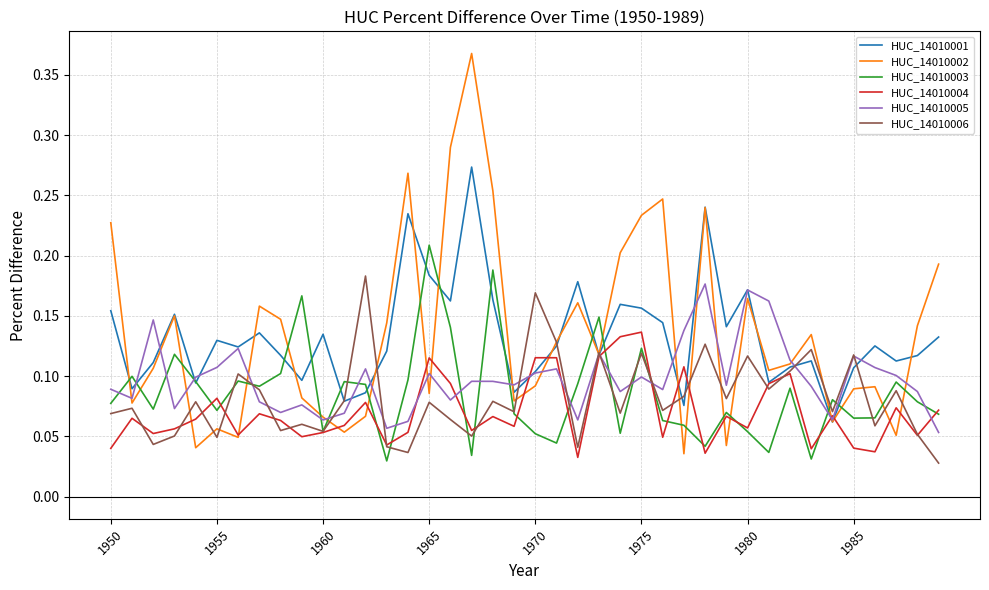

Which series has the largest range (max minus min)?

HUC_14010002